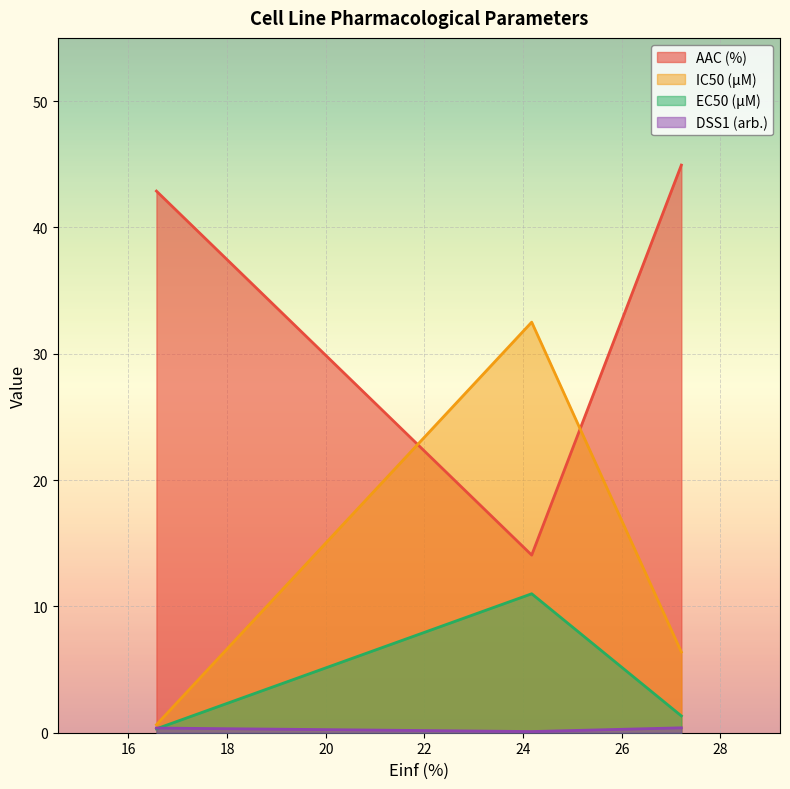

Which series has the largest total across all categories?

AAC (%)